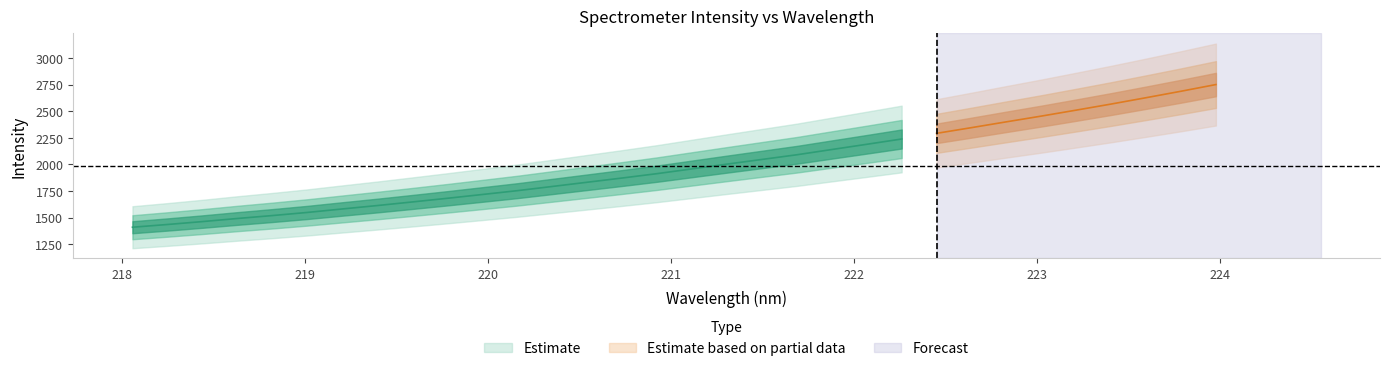

What is the maximum value shown in the chart?

2749.9